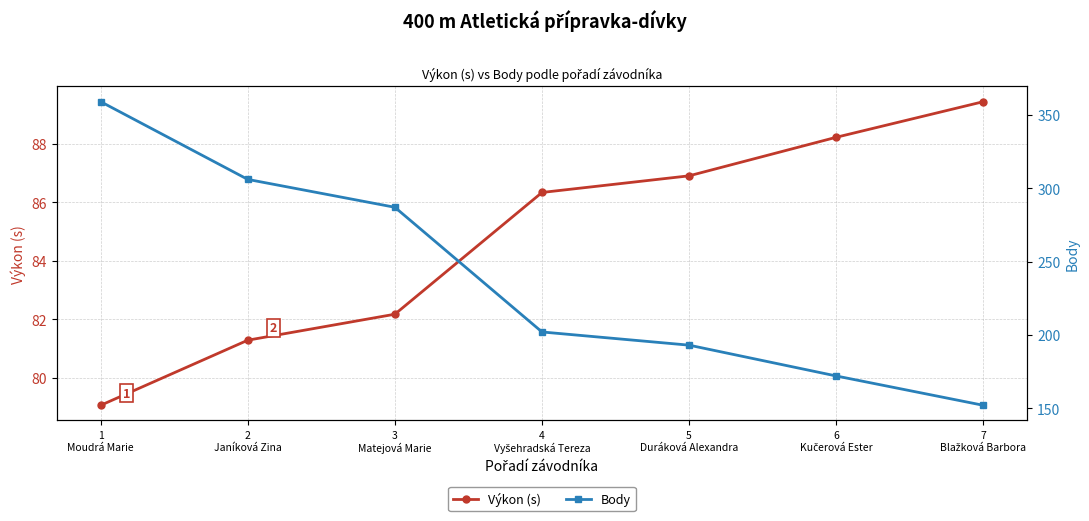

True or false: Body has more than 2 interior local peaks.

False